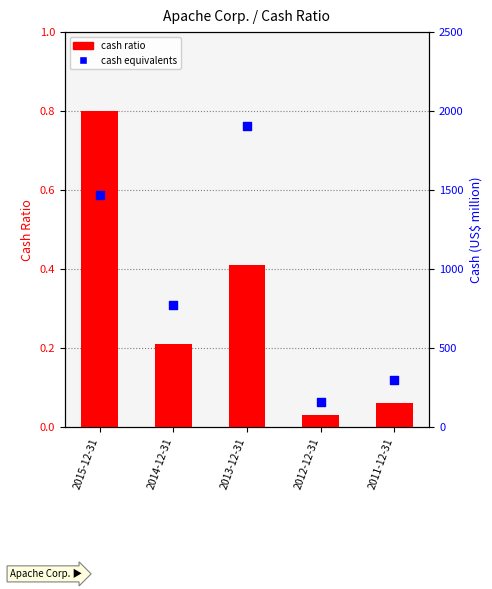

What are all the series names shown in the legend?

cash ratio, cash equivalents